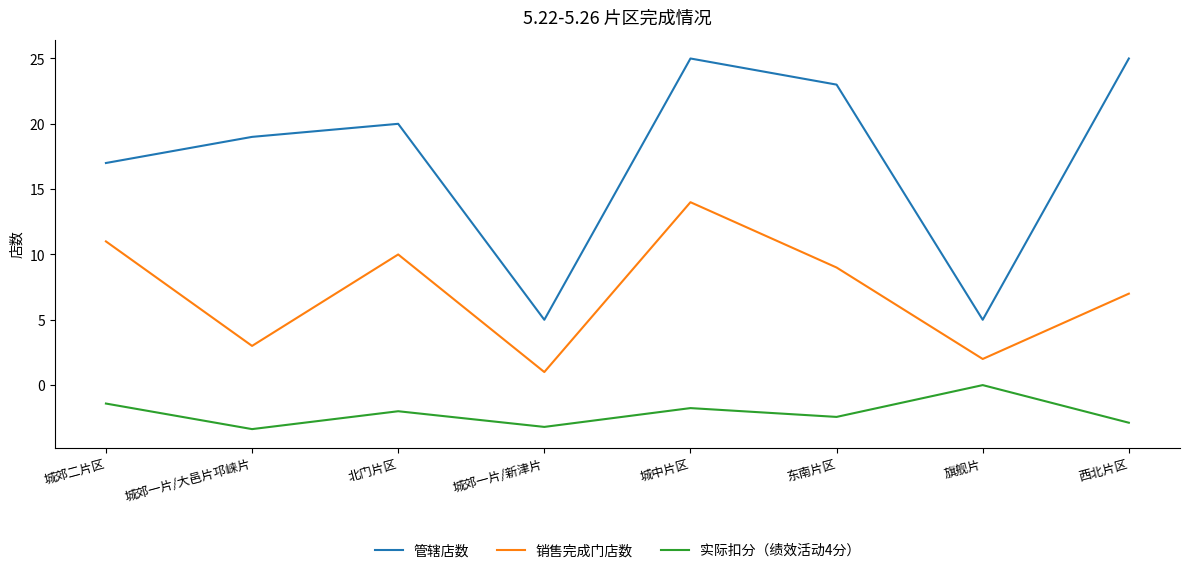

At which category does 管辖店数 reach its first local peak?

北门片区